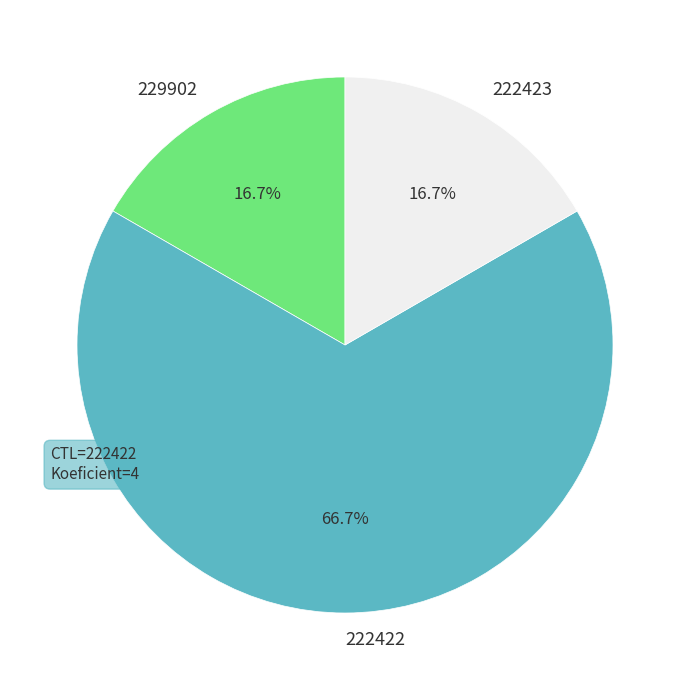

How many segments does this pie chart have?

3